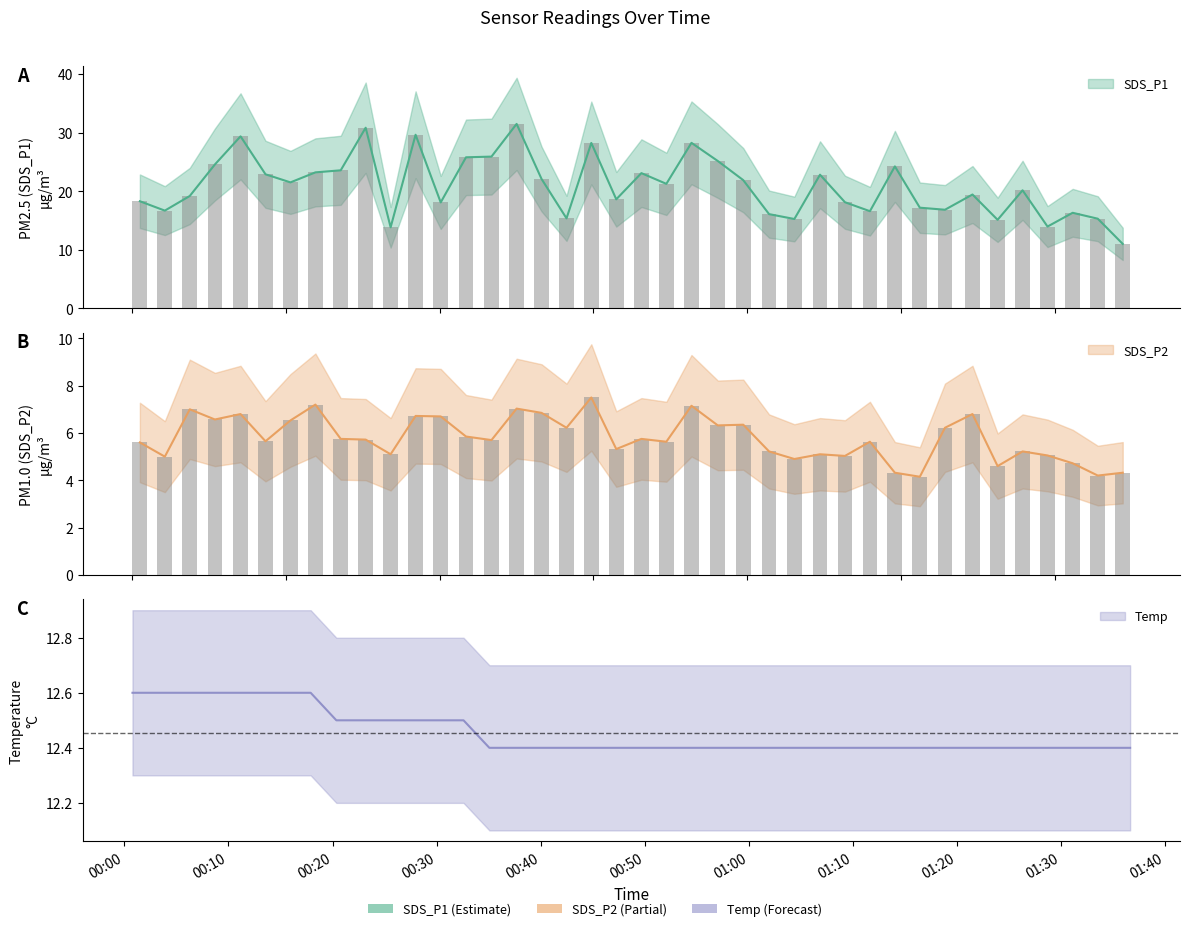

How many data points in SDS_P2 are above 5?

32